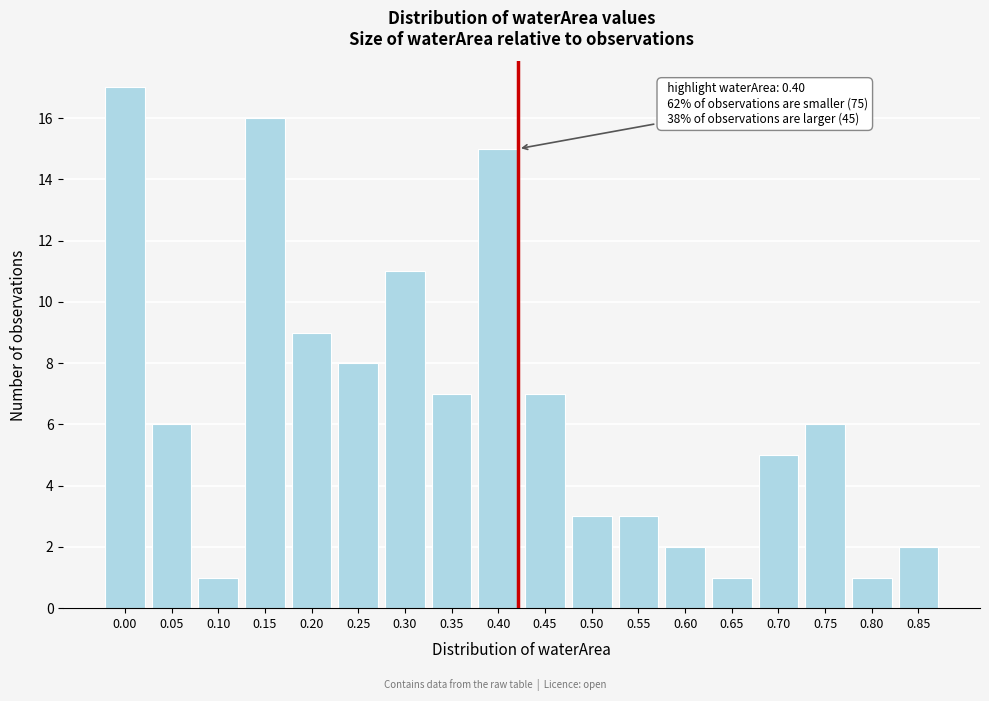

Reading left to right, extract all data points from this chart.

17	6	1	16	9	8	11	7	15	7	3	3	2	1	5	6	1	2